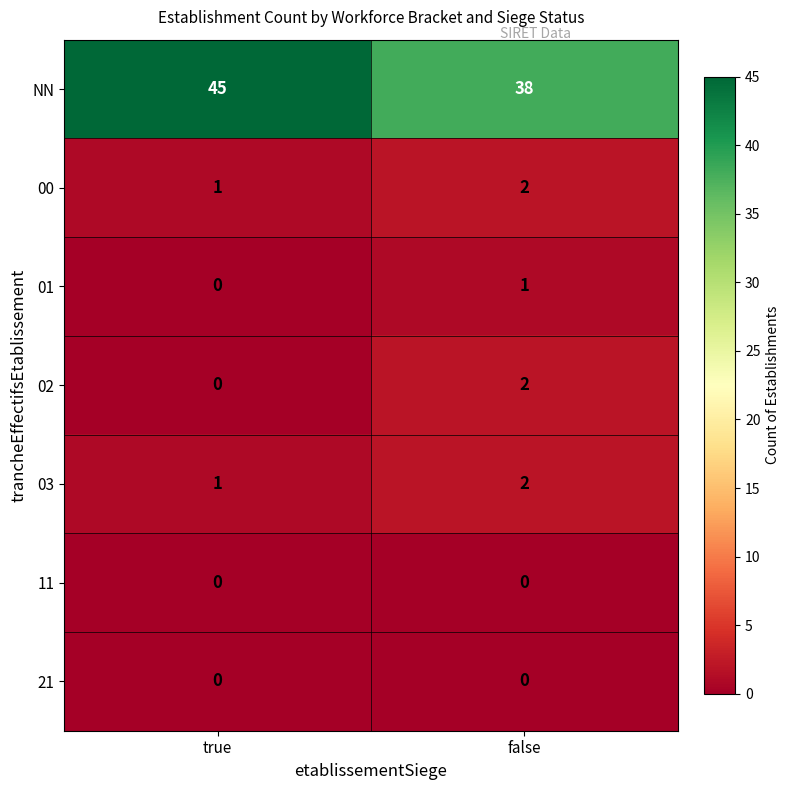

What is the spread (max minus min) of values at false?

38